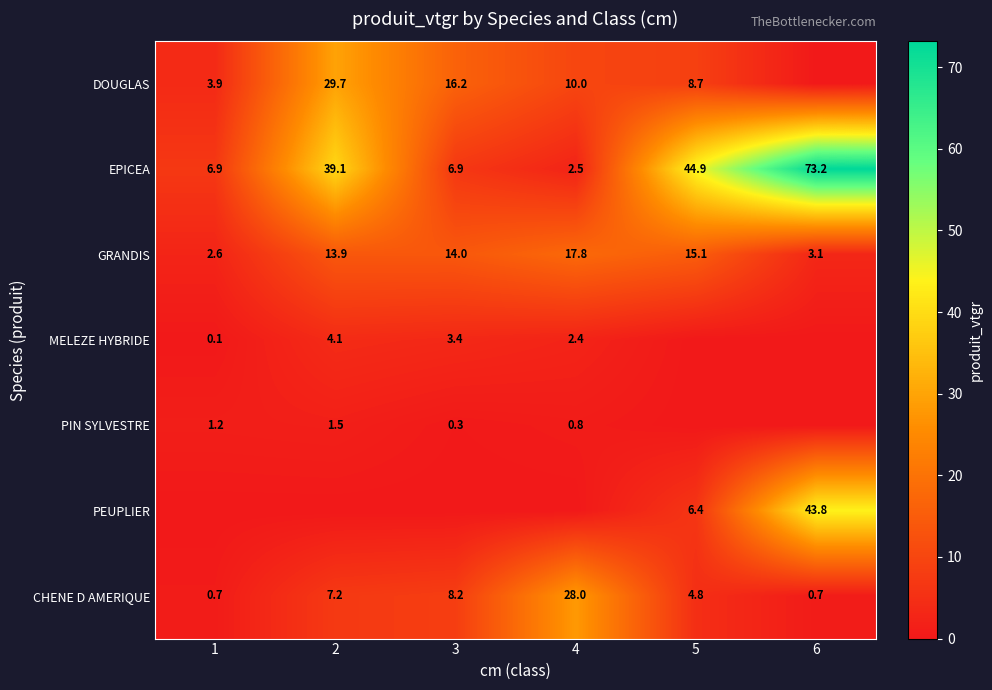

Is it true that DOUGLAS equals 8.7 at 5?

True